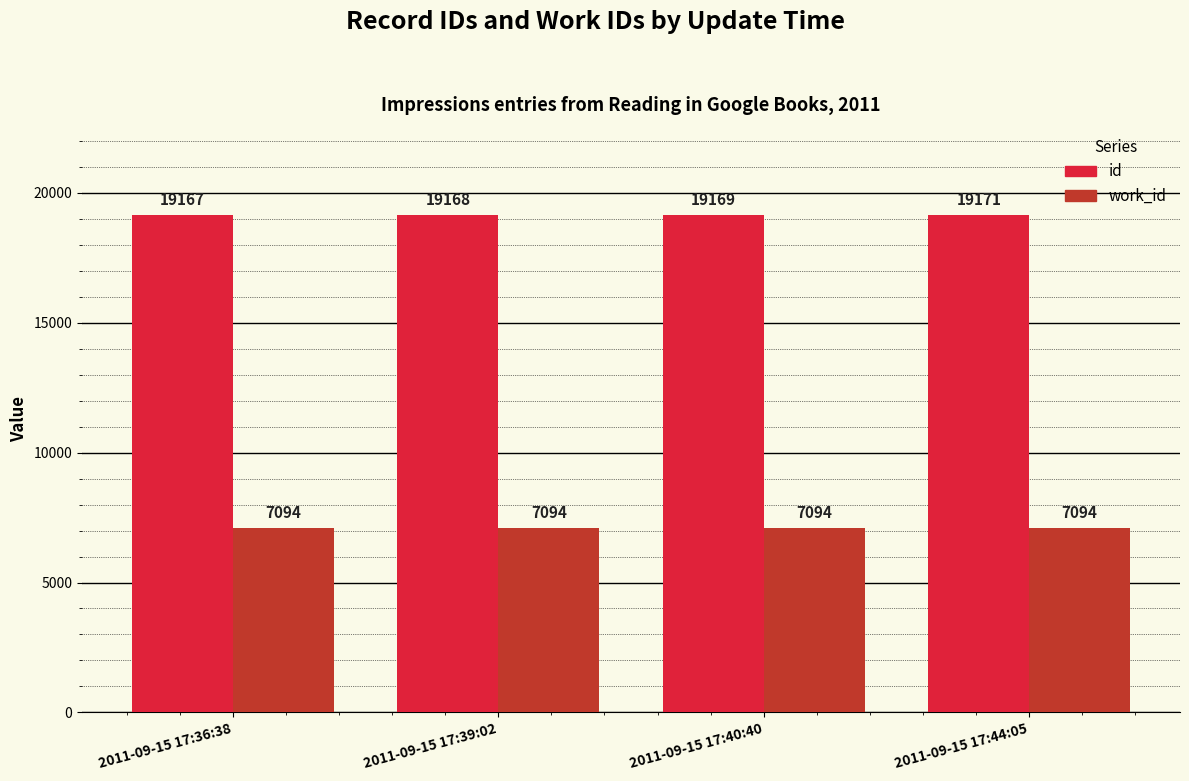

What is the label of the 2nd bar from the right?

2011-09-15 17:40:40